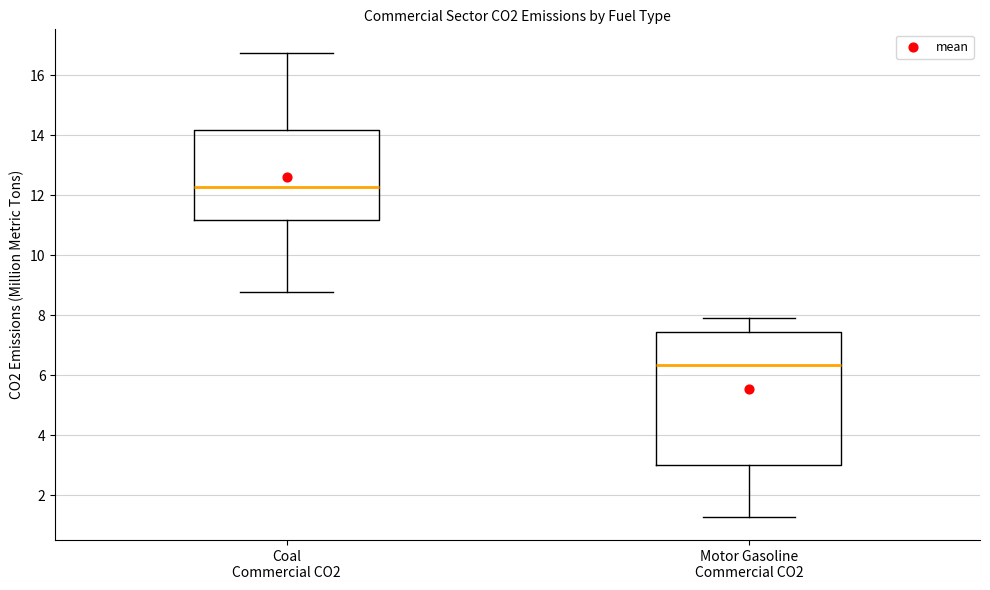

Which box has the lowest median line?

Motor Gasoline Commercial CO2